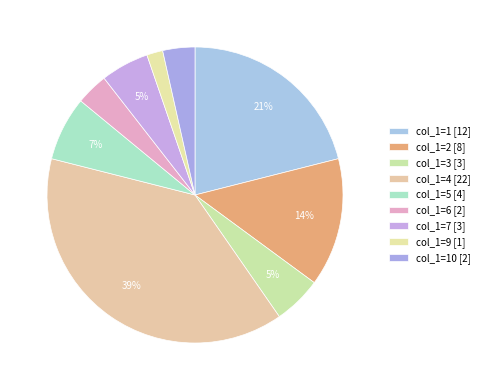

Which category has the smallest portion of the pie?

9